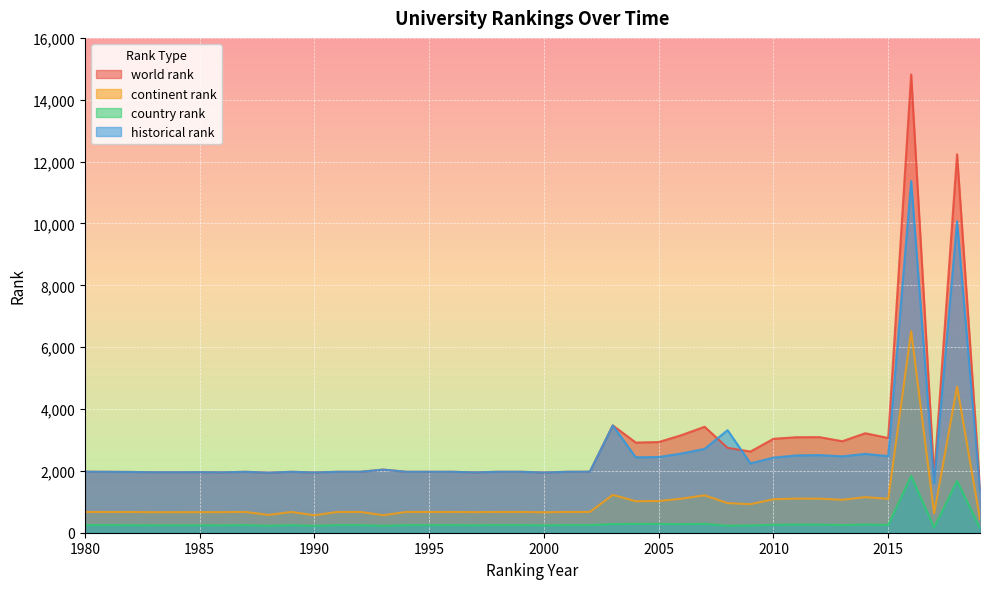

True or false: continent rank and world rank intersect in this chart.

False